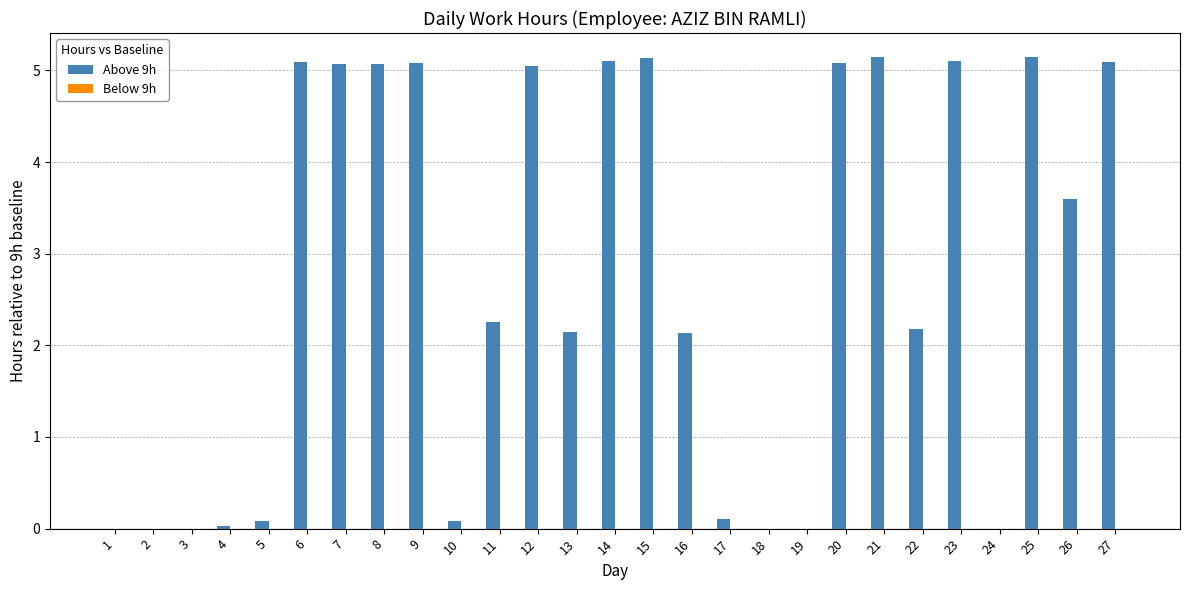

How many categories are shown in the chart?

27